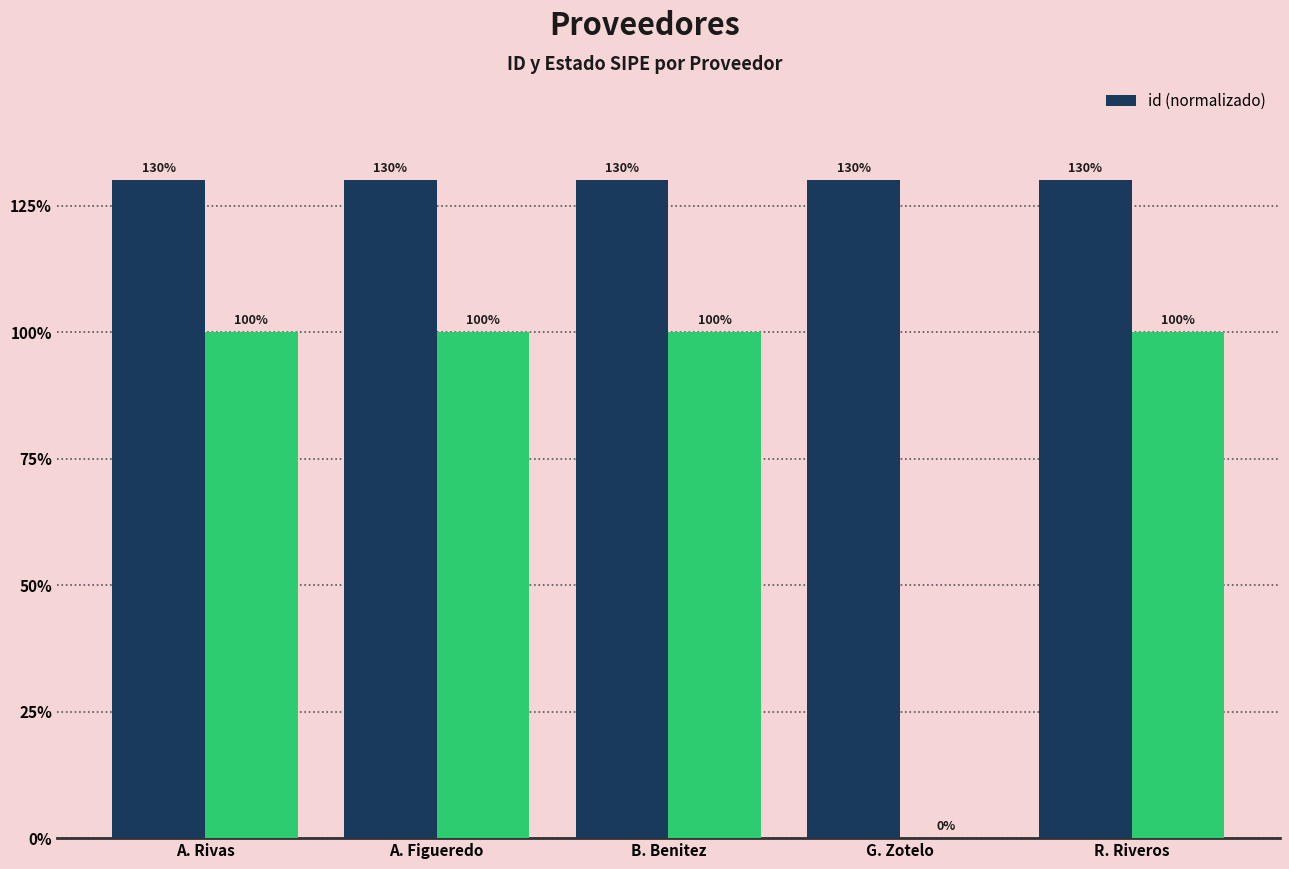

Which has a higher value, B. Benitez or A. Rivas?

A. Rivas